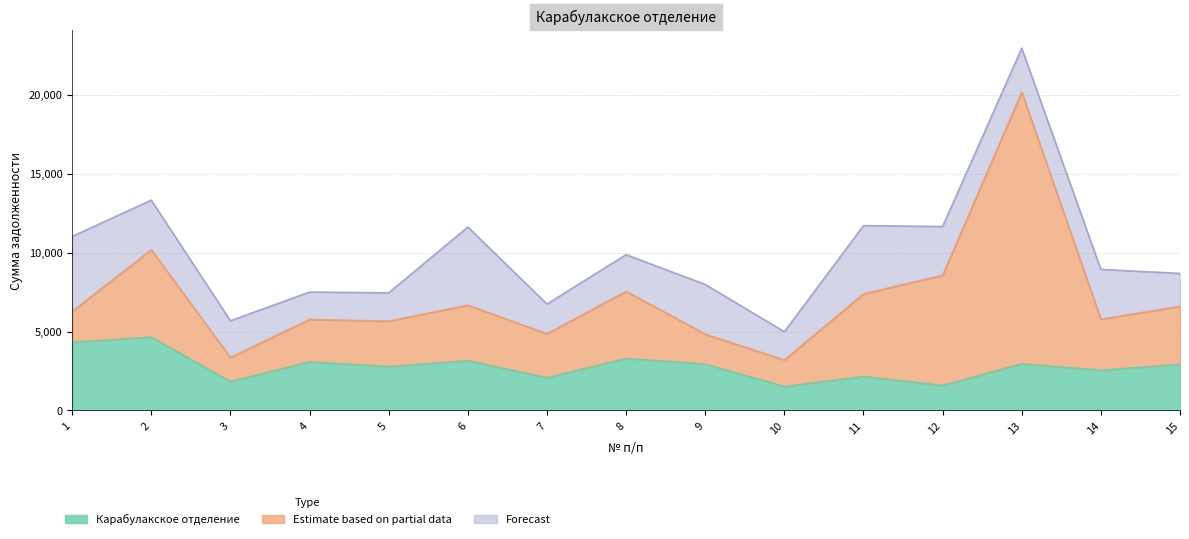

True or false: Карабулакское отделение has more than 2 interior local peaks.

True